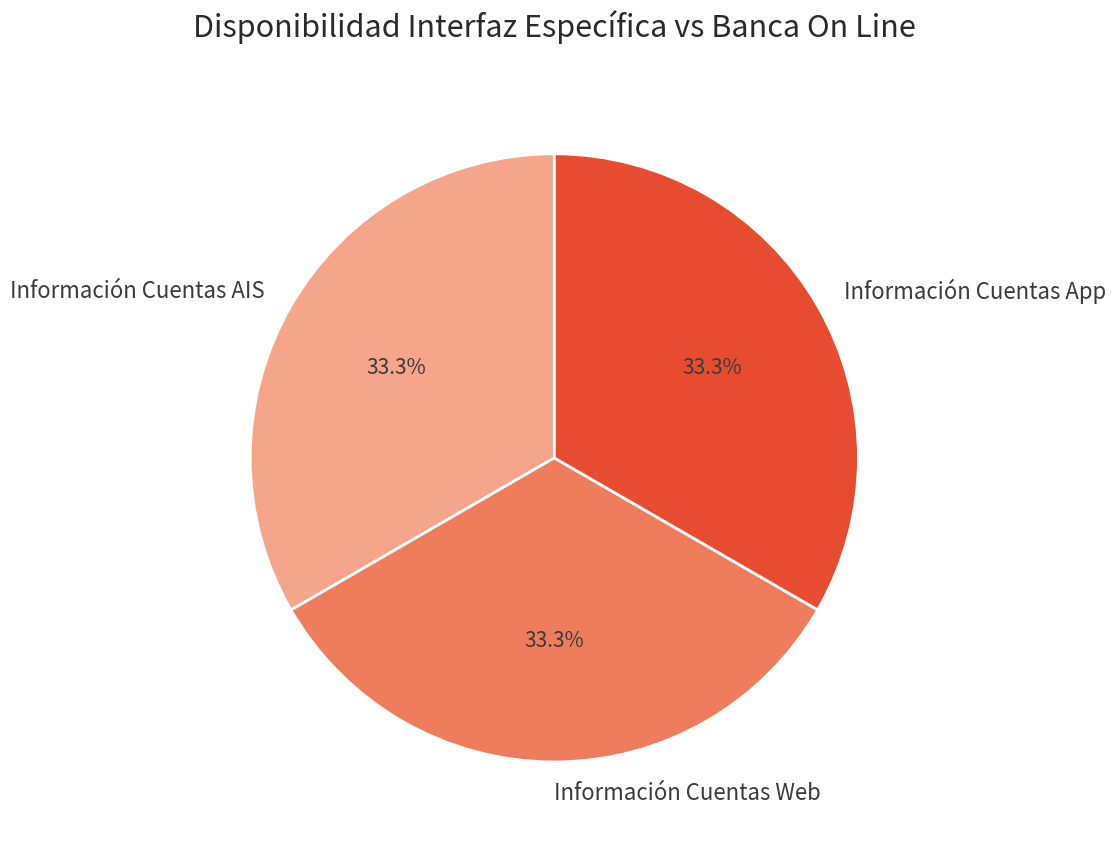

Is it true that Información Cuentas AIS is 33% of the pie?

True